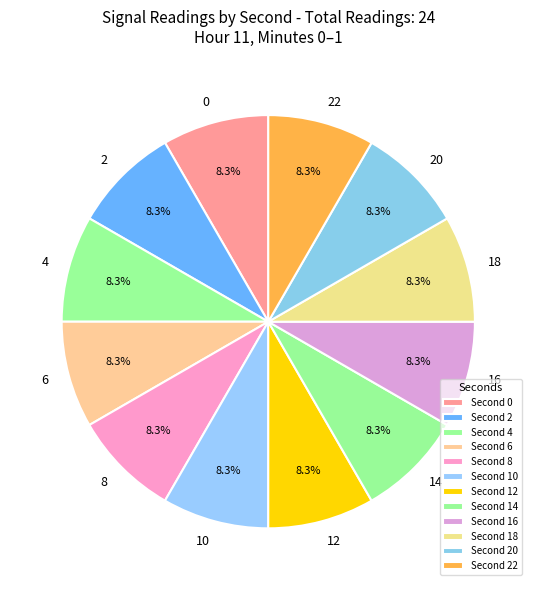

Is there any slice that represents more than half of the pie?

No